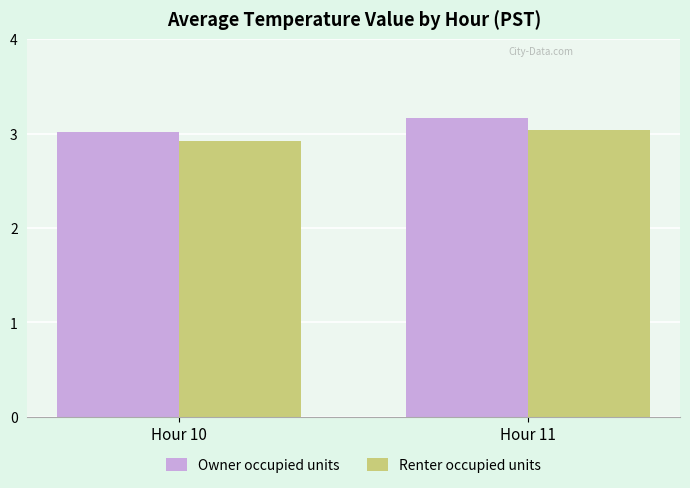

Is the value of Renter occupied units at Hour 10 greater than the value of Owner occupied units at Hour 10?

No